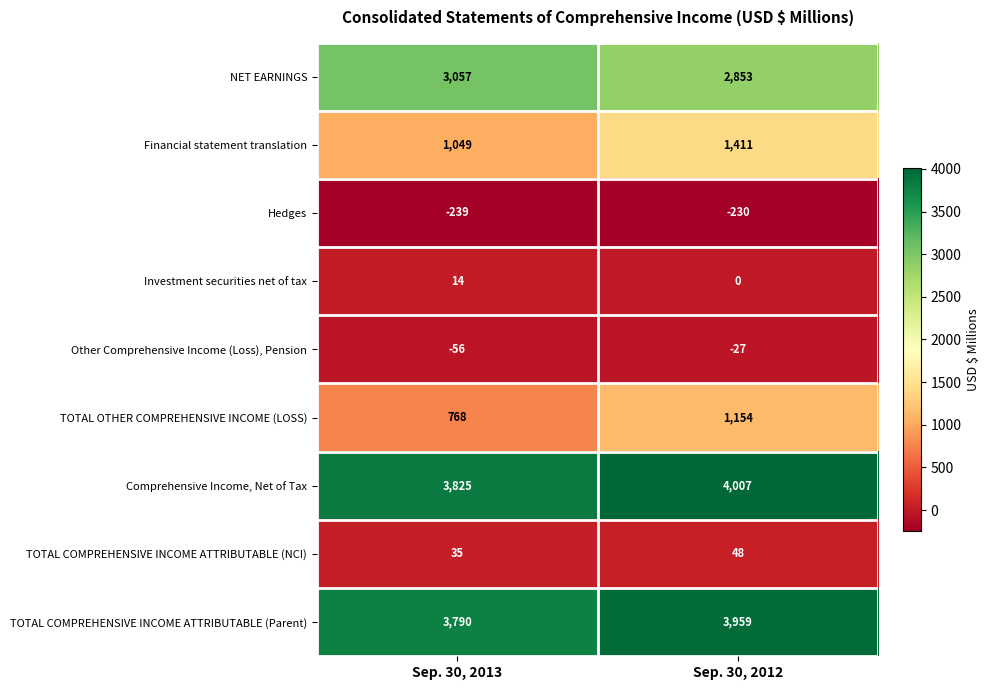

Which category has the lowest value across all series?

Sep. 30, 2013